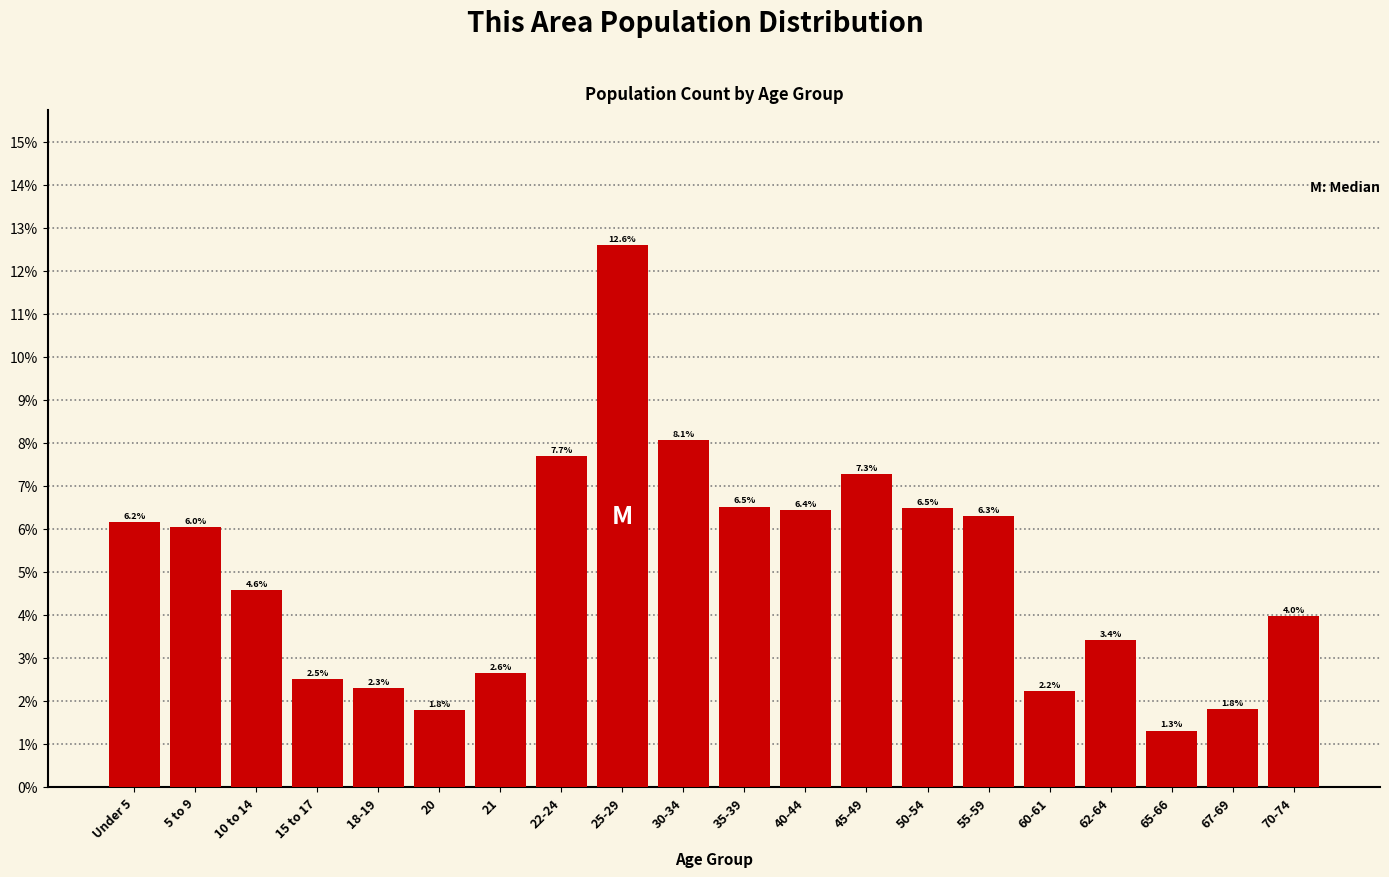

Does the chart contain any negative values?

No